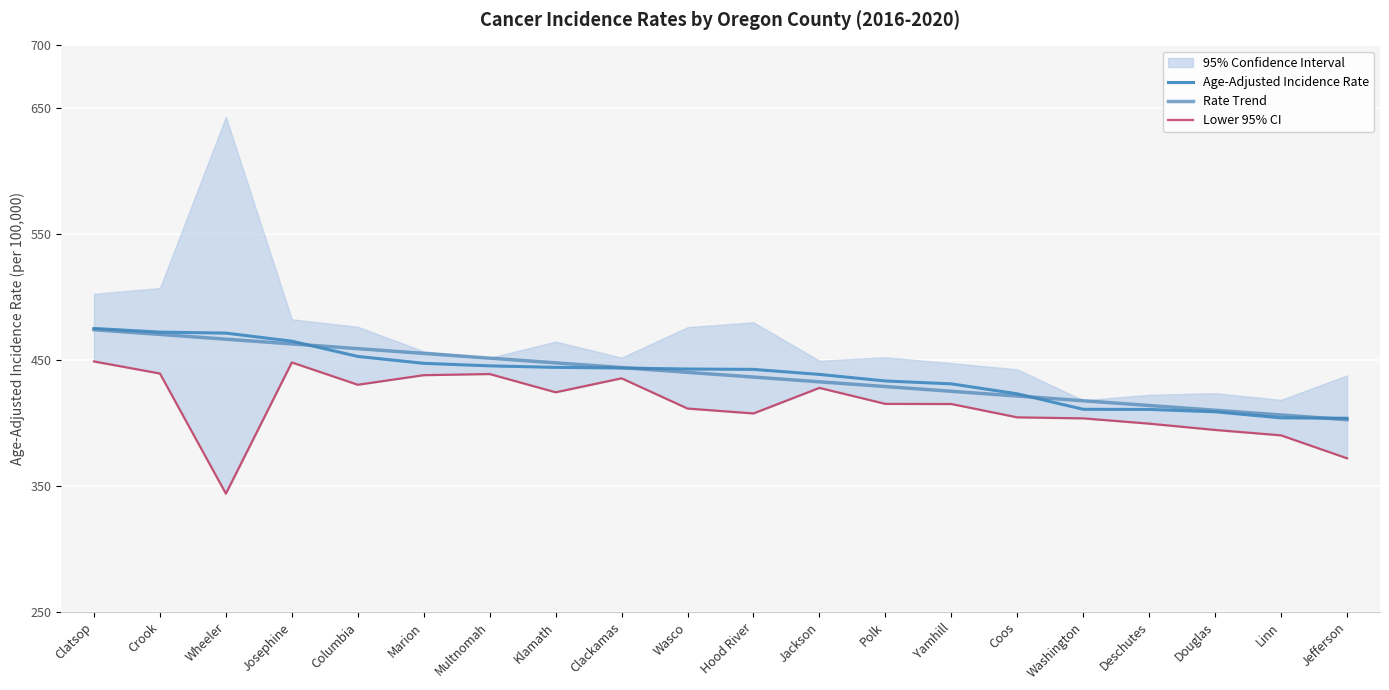

What is the difference between the Age-Adjusted Incidence Rate values at Washington and Columbia?

42.0